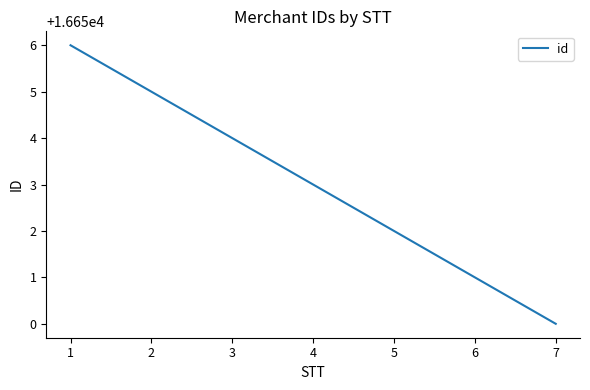

How many categories are shown in the chart?

7